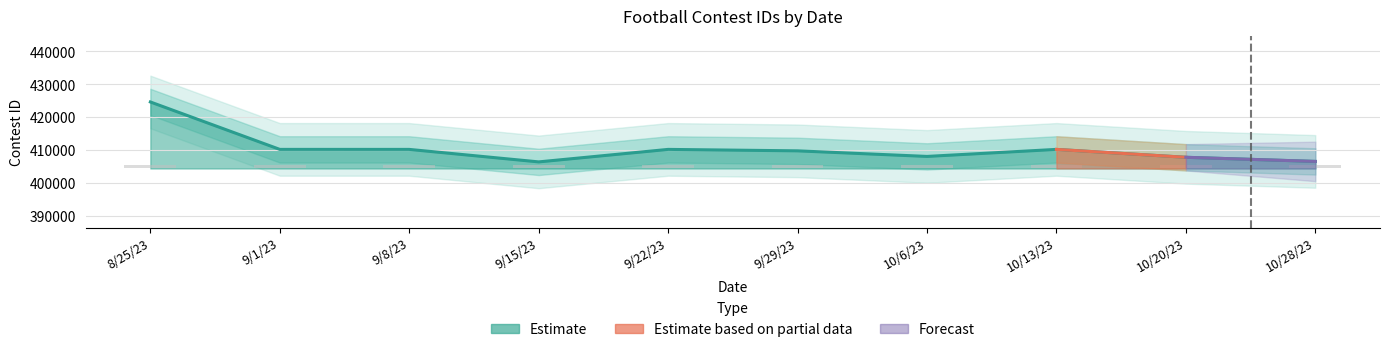

At which label is the value closest to 415534?

9/1/23